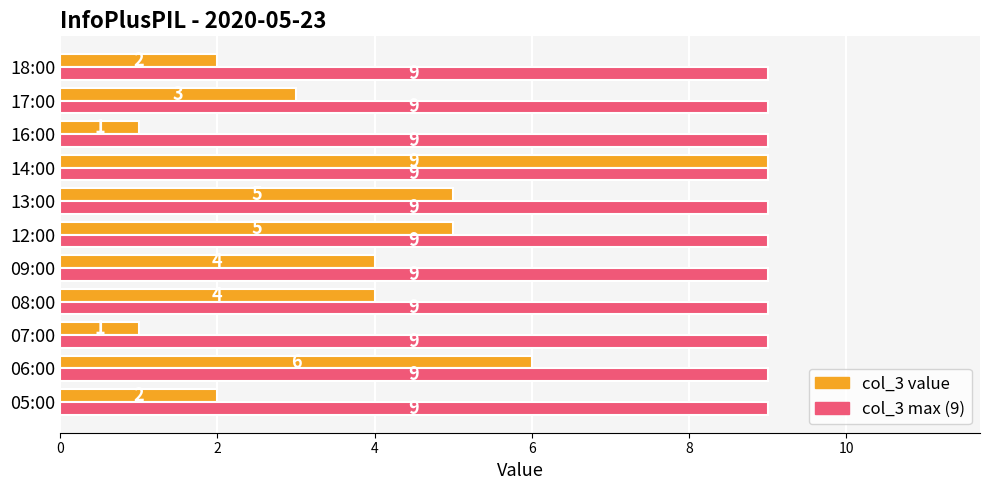

What is the difference between the highest and lowest values at 16:00?

8